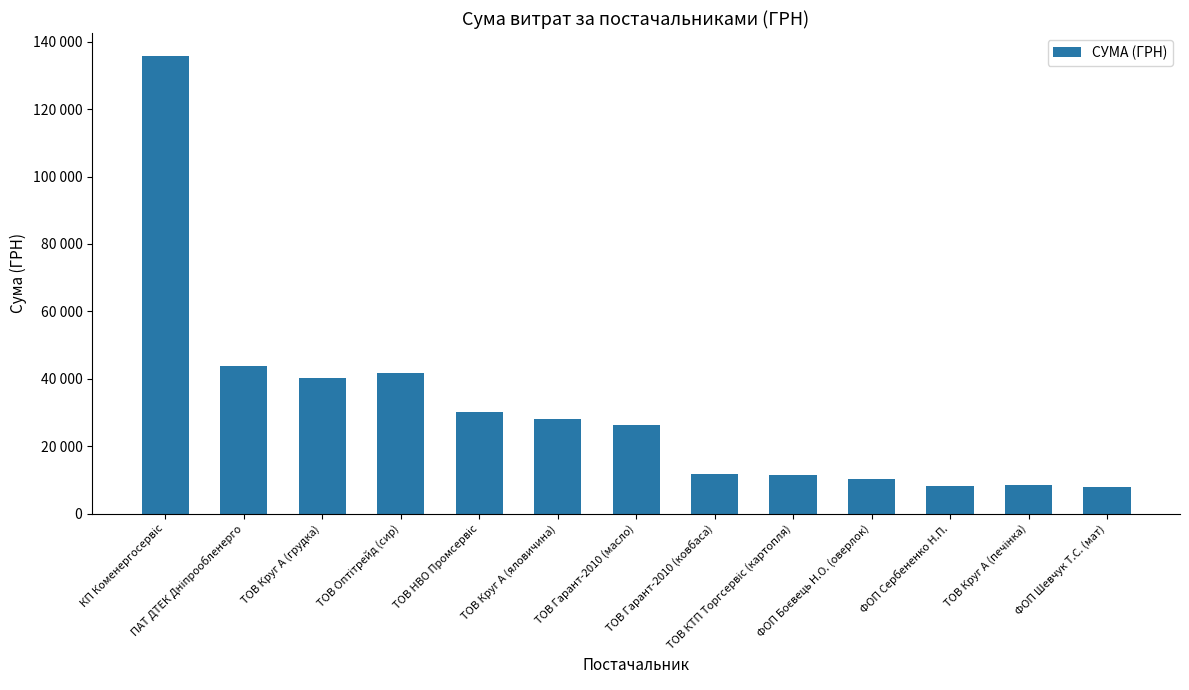

List the labels in order of value, largest first.

КП Коменергосервіс, ПАТ ДТЕК Дніпрообленерго, ТОВ Оптітрейд (сир), ТОВ Круг А (грудка), ТОВ НВО Промсервіс, ТОВ Круг А (яловичина), ТОВ Гарант-2010 (масло), ТОВ Гарант-2010 (ковбаса), ТОВ КТП Торгсервіс (картопля), ФОП Боєвець Н.О. (оверлок), ТОВ Круг А (печінка), ФОП Сербененко Н.П., ФОП Шевчук Т.С. (мат)